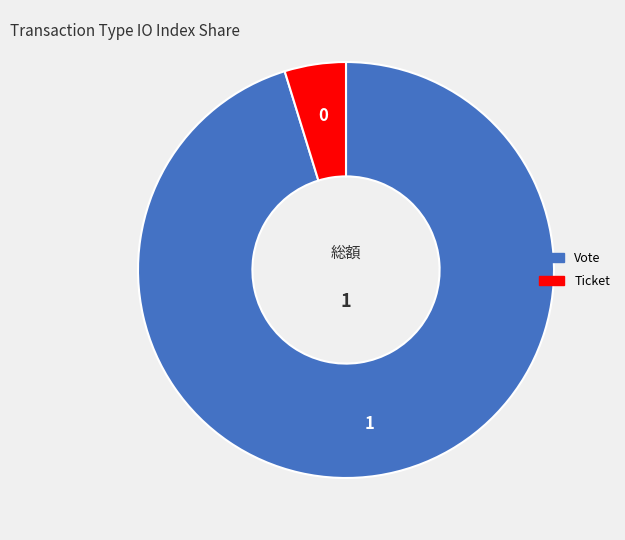

Is Vote the majority of the pie?

Yes